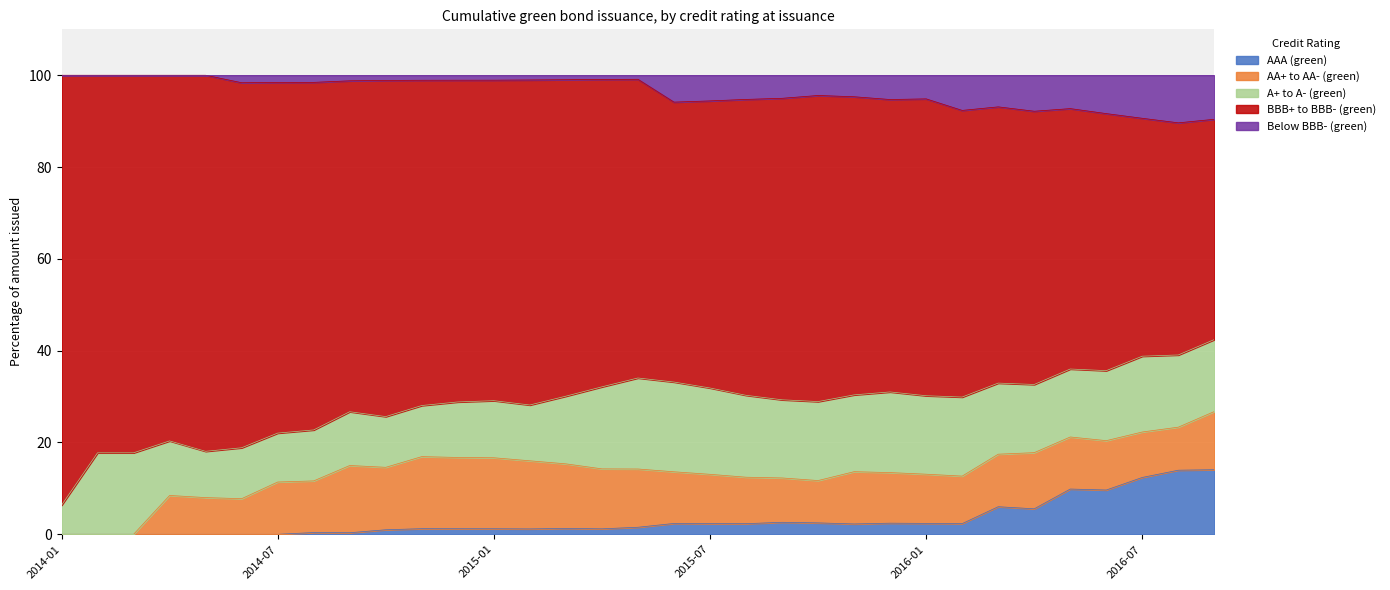

What position from the left is 2015-07?

19